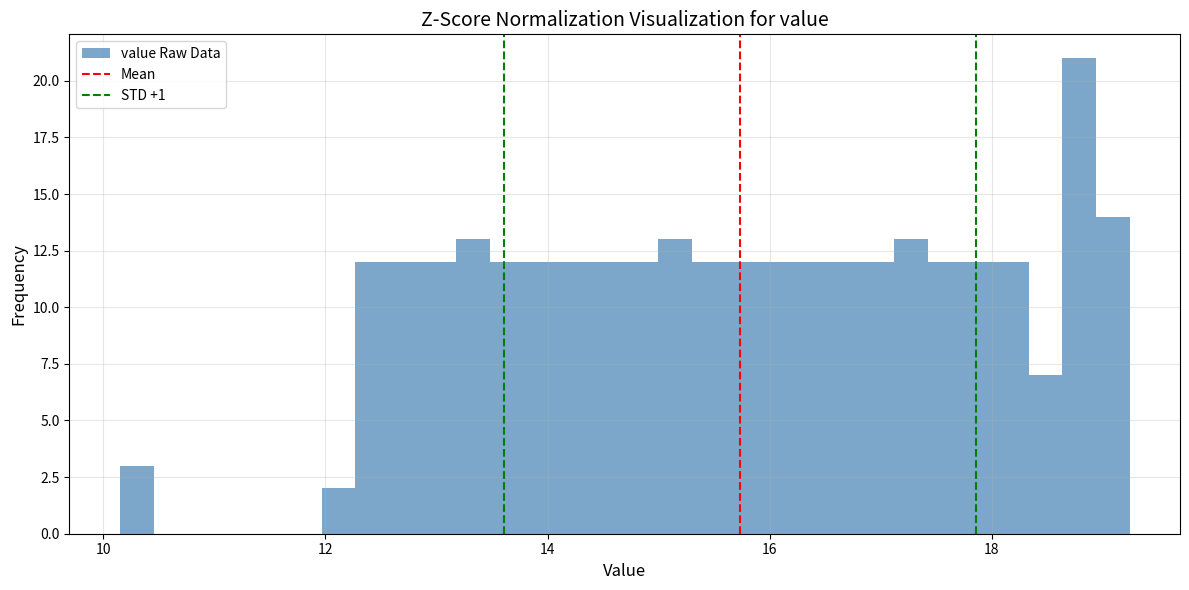

Around what value on the x-axis is the tallest bar? Give the approximate position of its centre, as read against the axis.

18.8